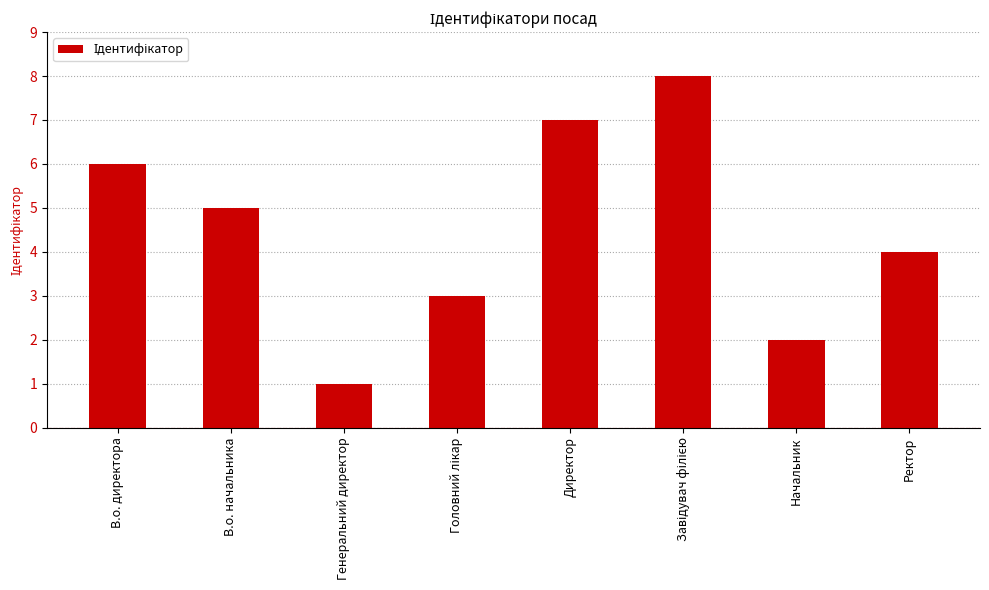

How many values are below 5?

4